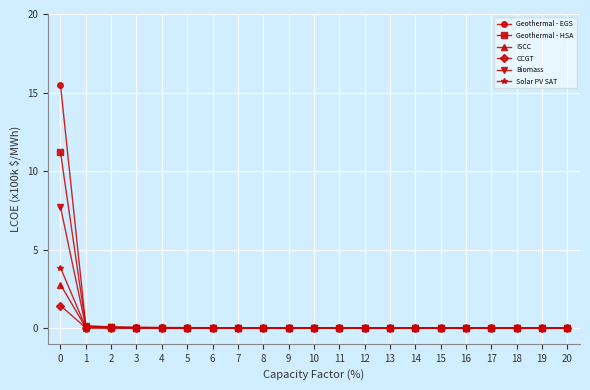

Rank the series by their maximum value, from lowest to highest.

CCGT, ISCC, Solar PV SAT, Biomass, Geothermal - HSA, Geothermal - EGS